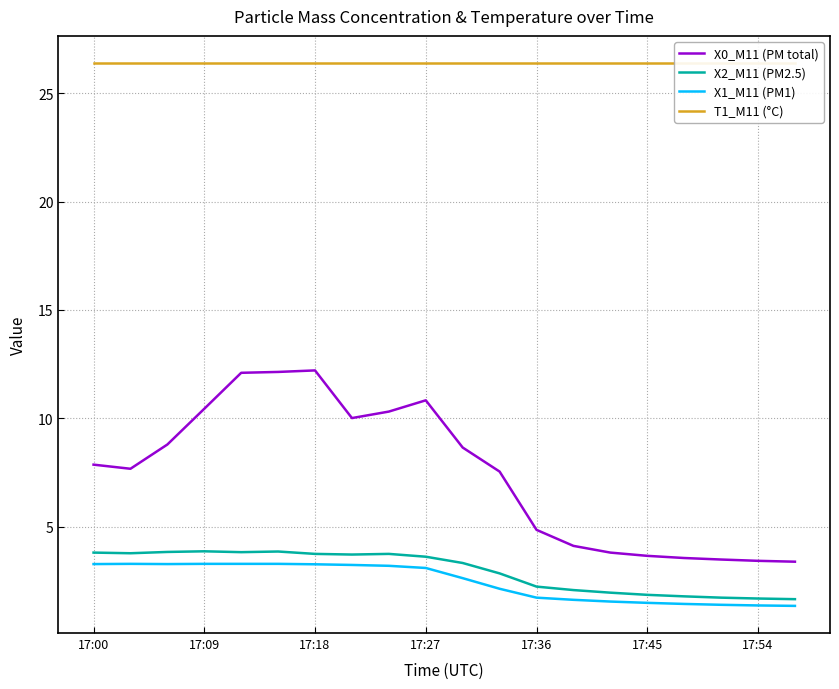

What is the value of the X0_M11 (PM total) point at the 16th from the left?

3.6